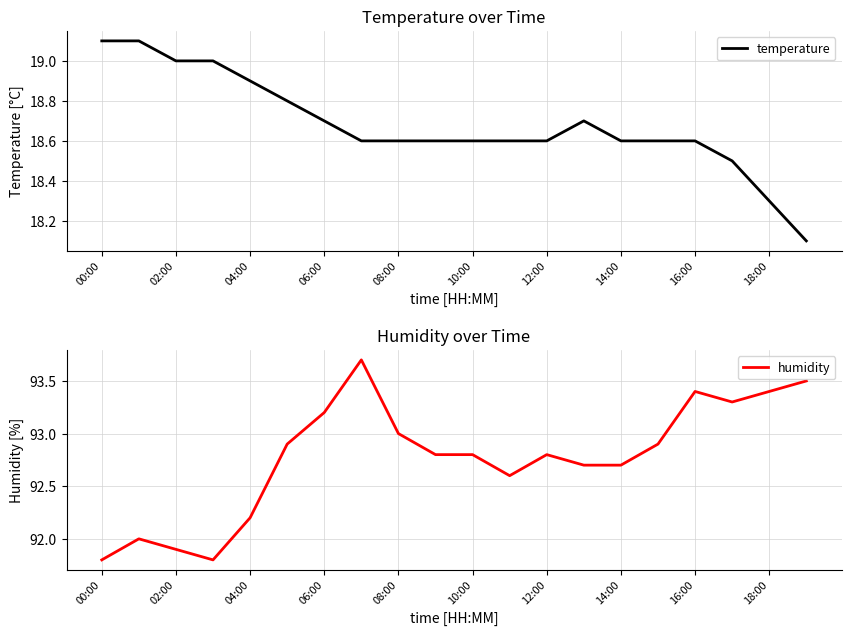

Is it true that temperature equals 9.0 at 02:00?

False